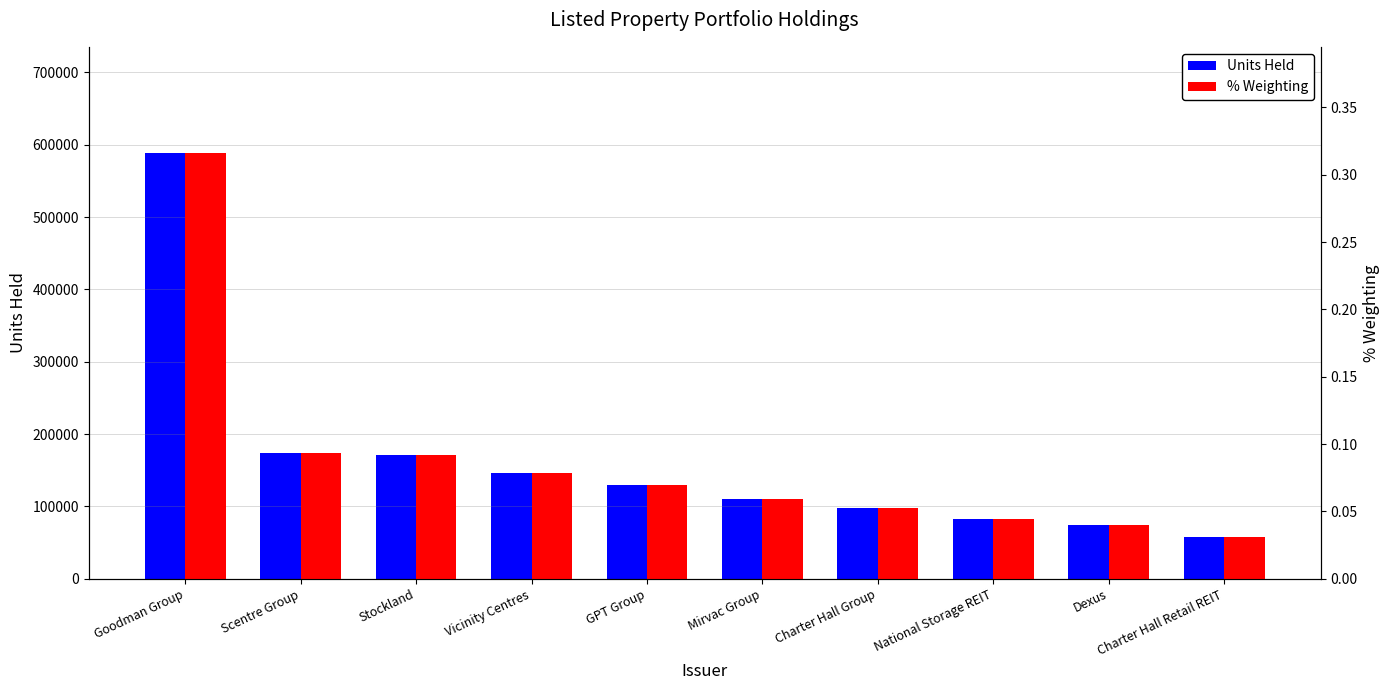

How many bars are there in each group?

2